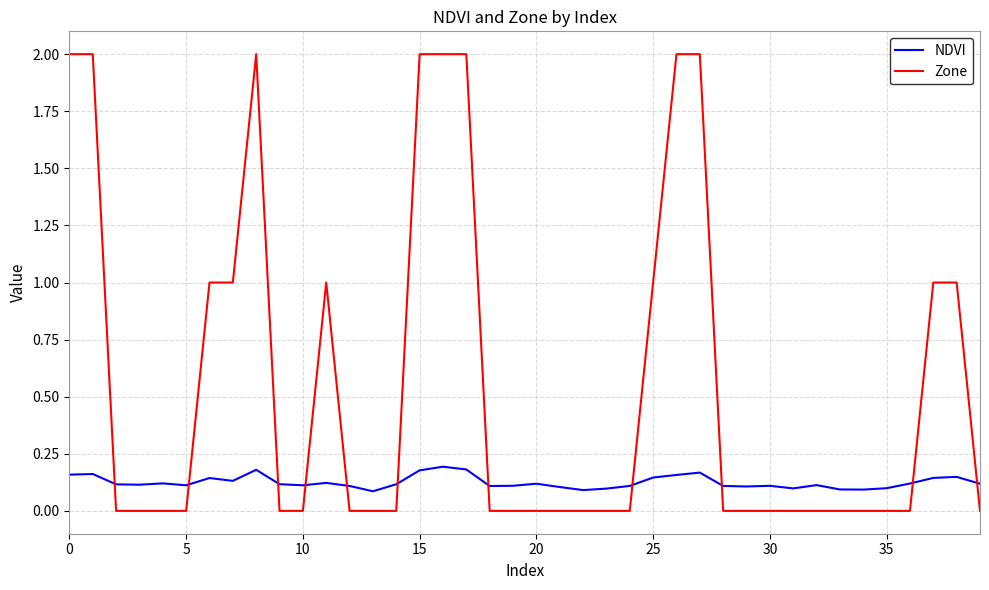

How many intersections are there between Zone and NDVI?

11